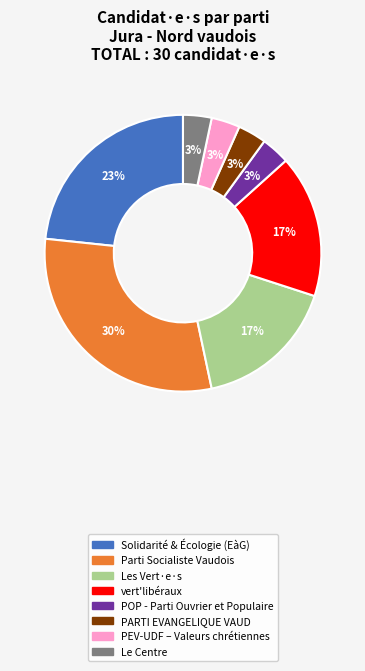

What is the largest slice in the pie chart?

Parti Socialiste Vaudois